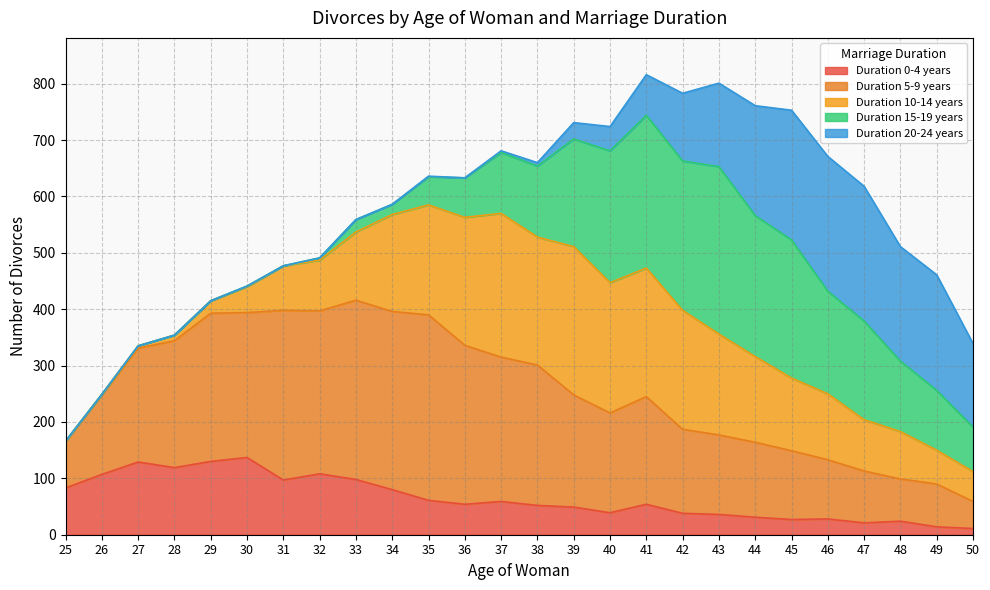

True or false: Age 25-29 and Age 30-34 cross at least once.

False